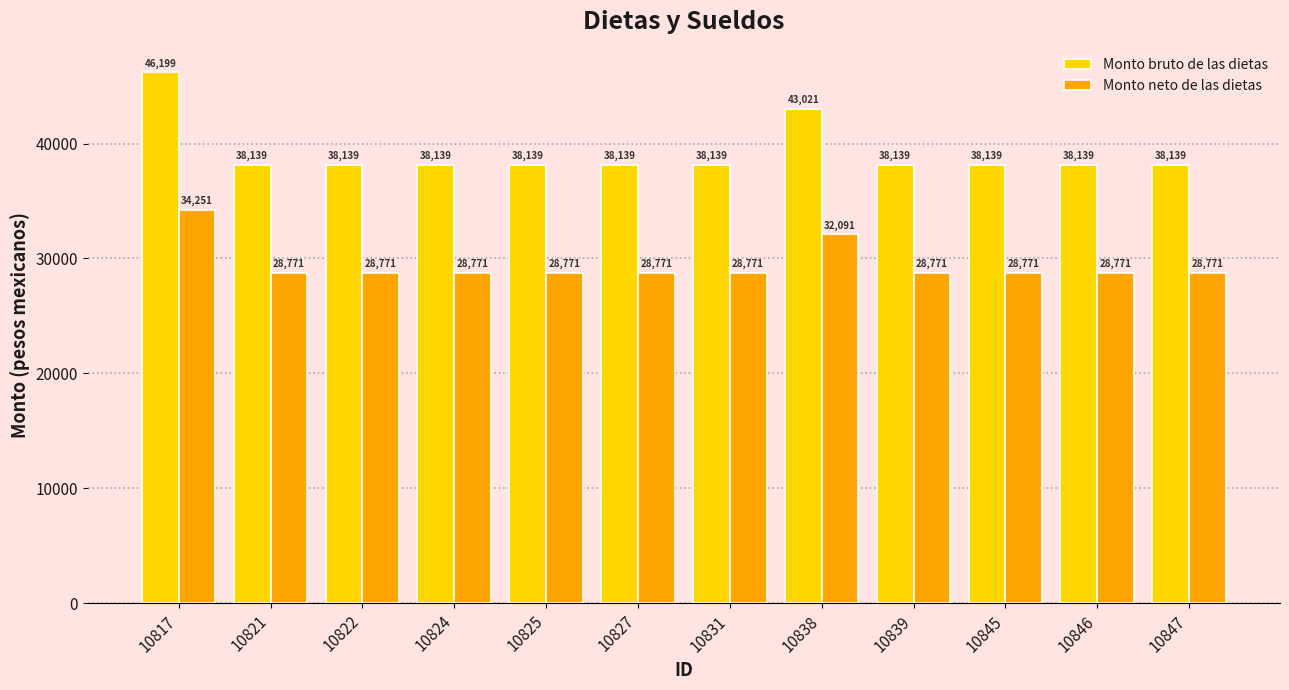

True or false: Monto neto de las dietas has a value of 9764.0 at 10817.

False